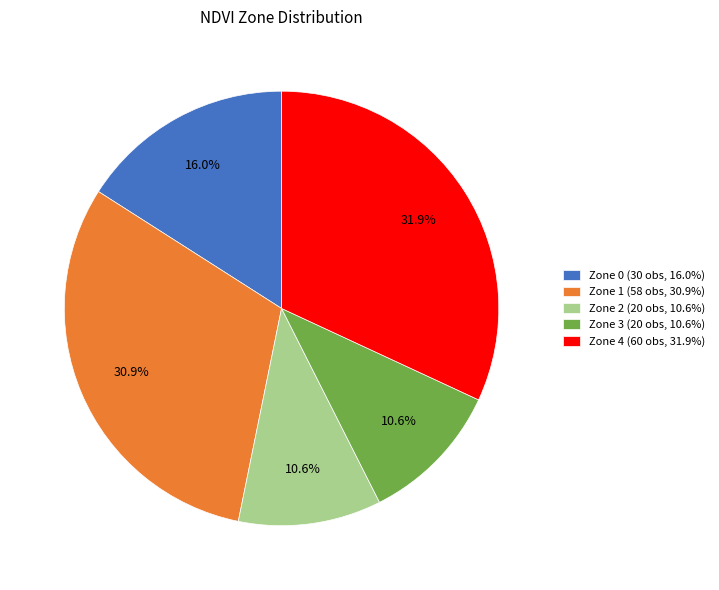

What percentage is the Zone 2 slice, to the nearest percent?

11%